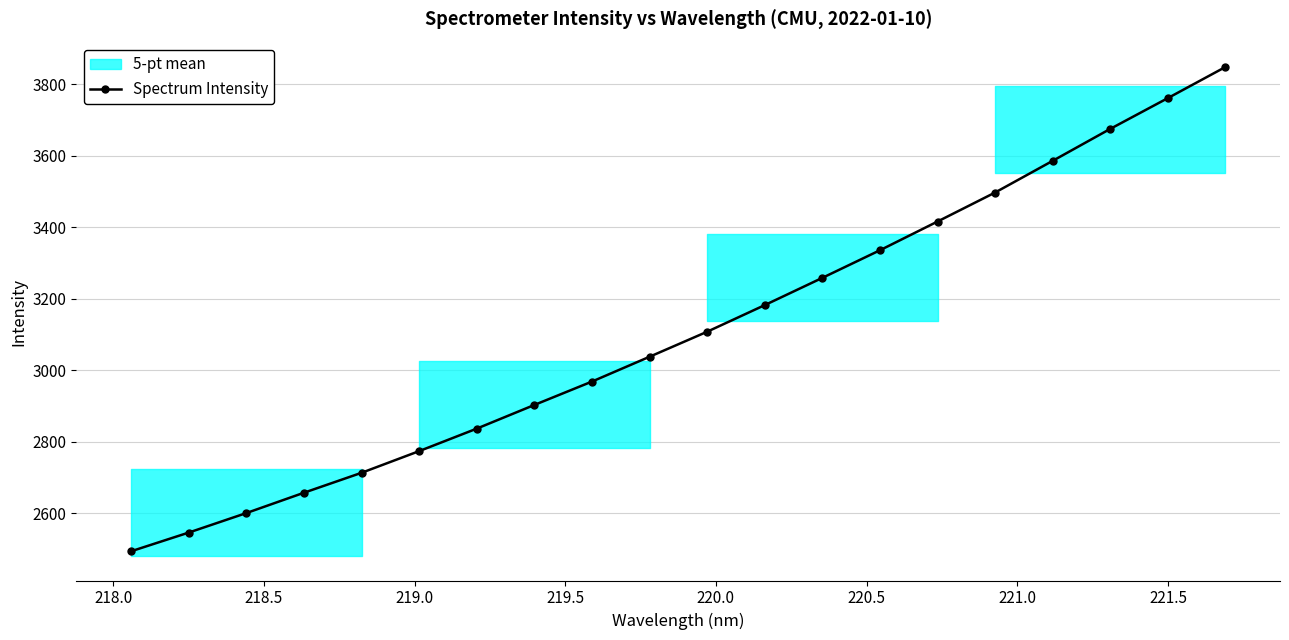

What is the value of the Spectrum Intensity point at the 20th from the left?

3847.8